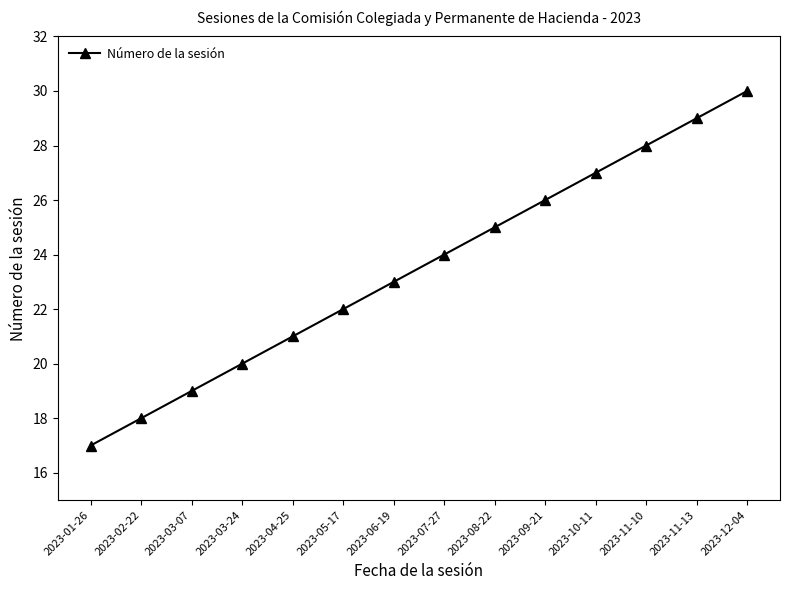

List the labels in order of value, largest first.

2023-12-04, 2023-11-13, 2023-11-10, 2023-10-11, 2023-09-21, 2023-08-22, 2023-07-27, 2023-06-19, 2023-05-17, 2023-04-25, 2023-03-24, 2023-03-07, 2023-02-22, 2023-01-26